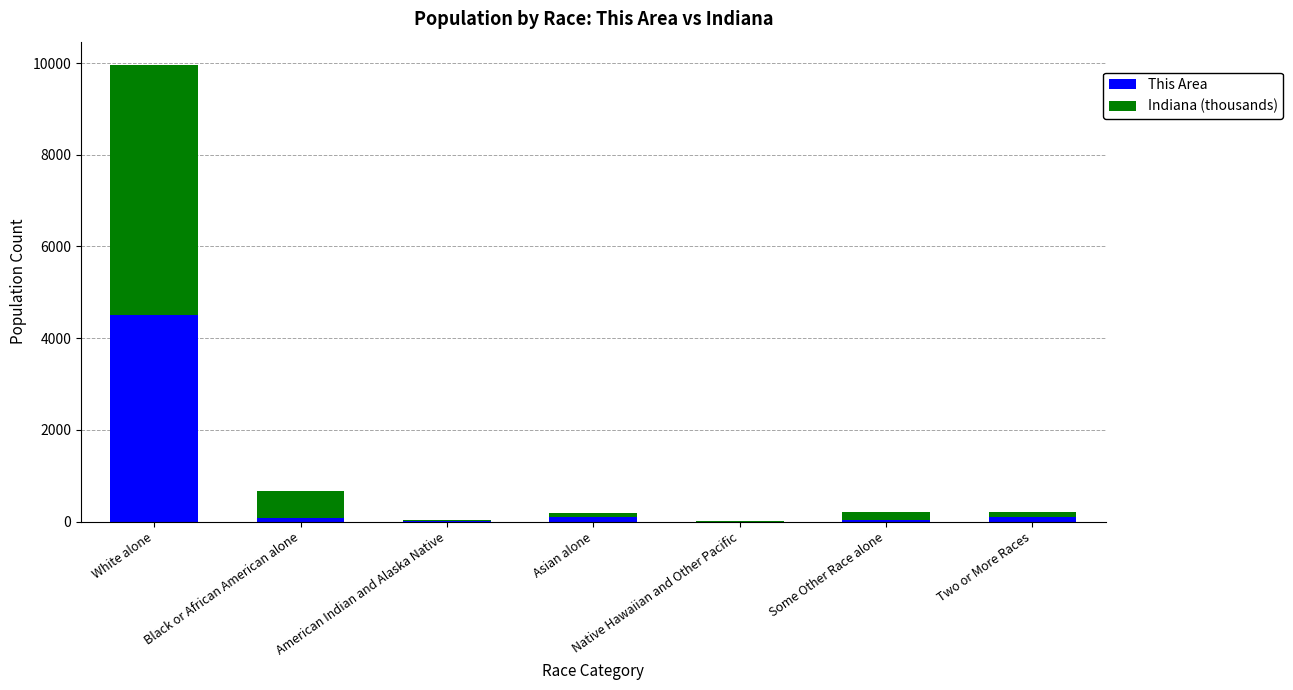

At which label is This Area closest to 2250?

Asian alone